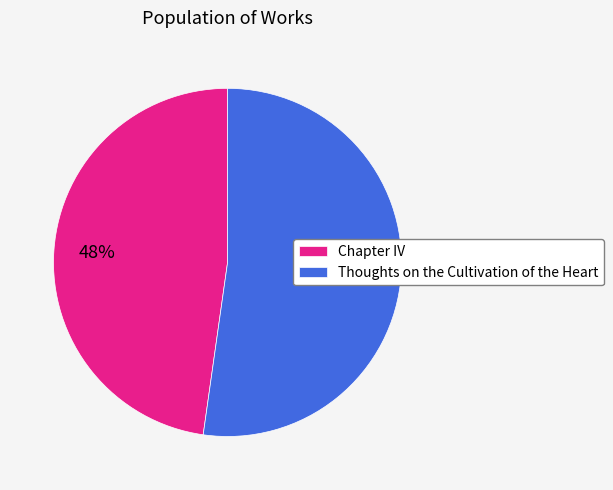

Which category accounts for the majority?

Thoughts on the Cultivation of the Heart